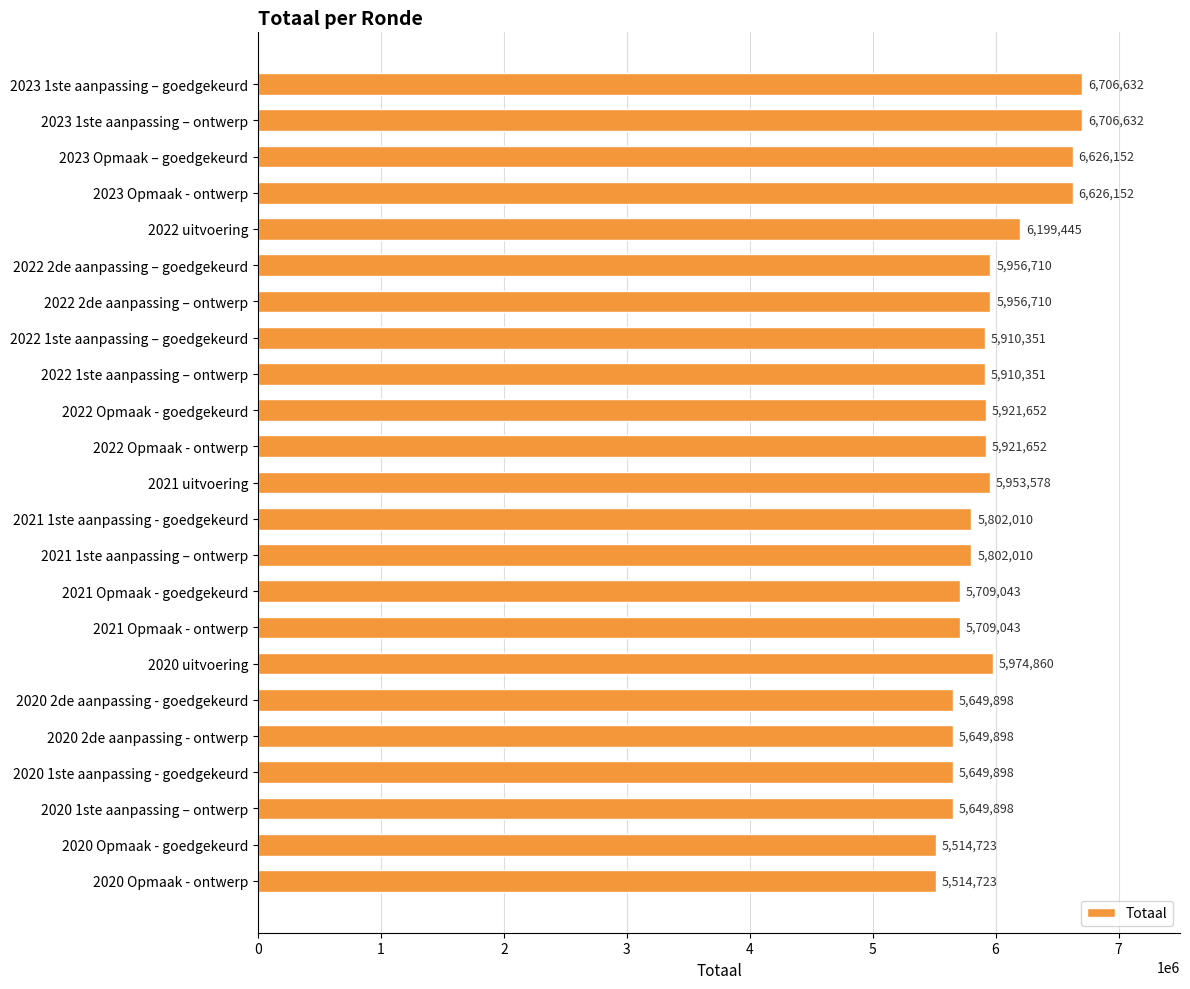

Does the chart contain stacked bars?

No